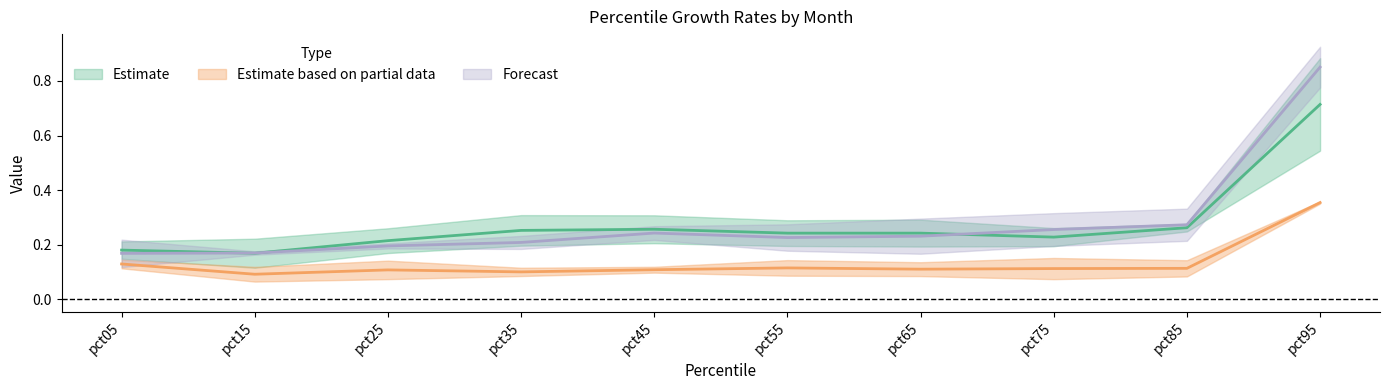

Which series has the widest spread of values?

Mar